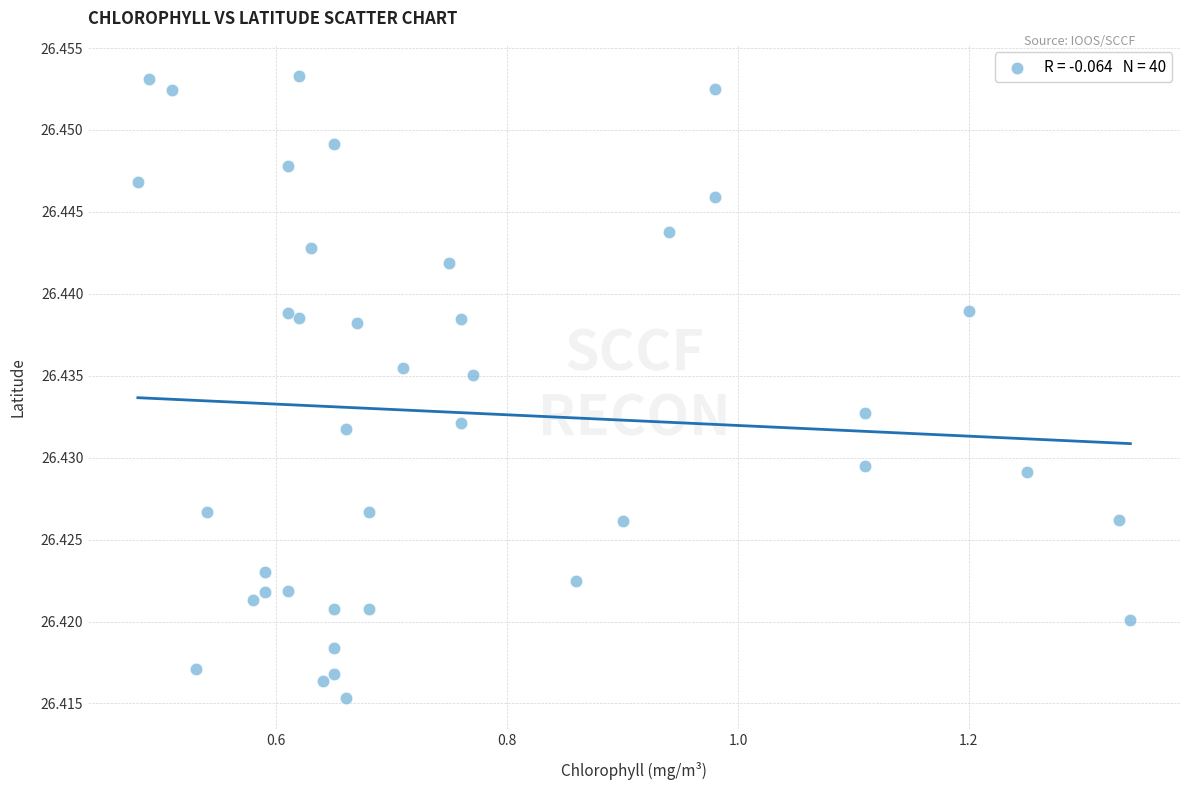

What is the range of X values (max minus min)?

0.9